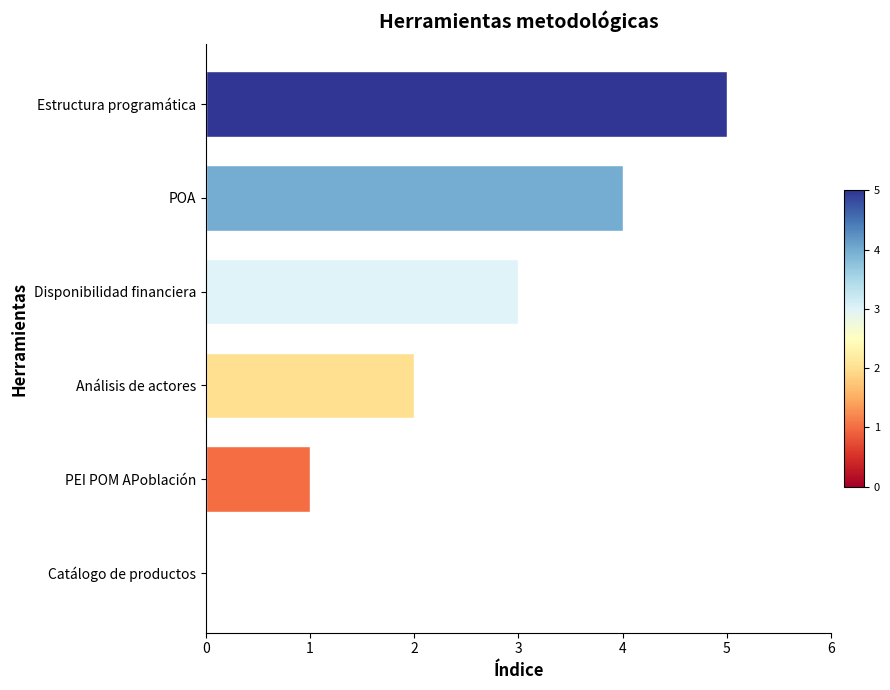

What is the maximum value shown in the chart?

5